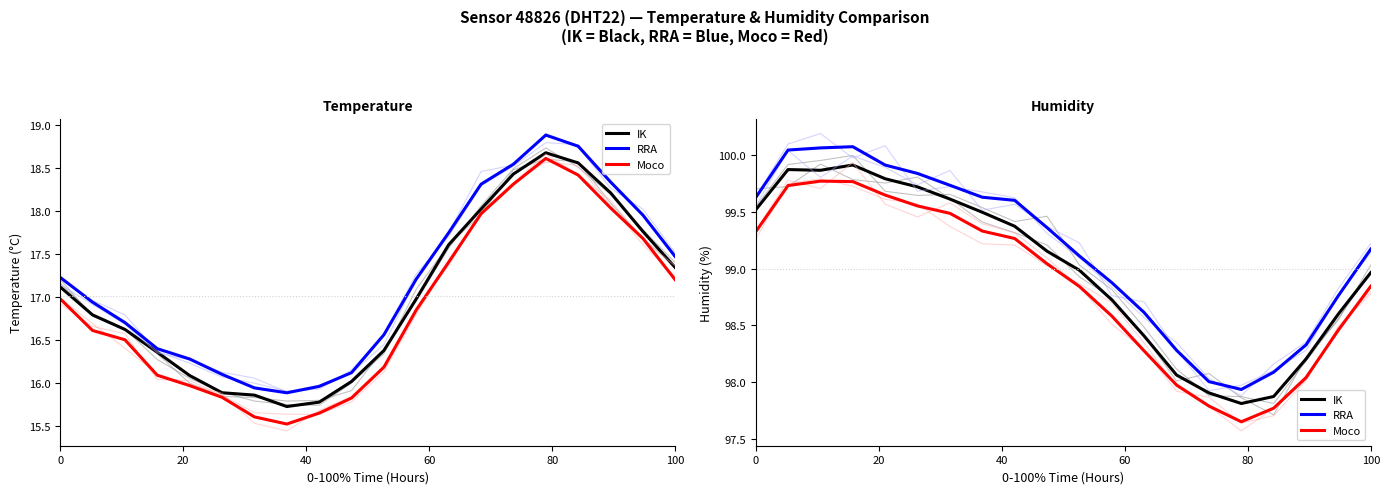

What is the sum of the Moco values at 60 and 19?

198.6